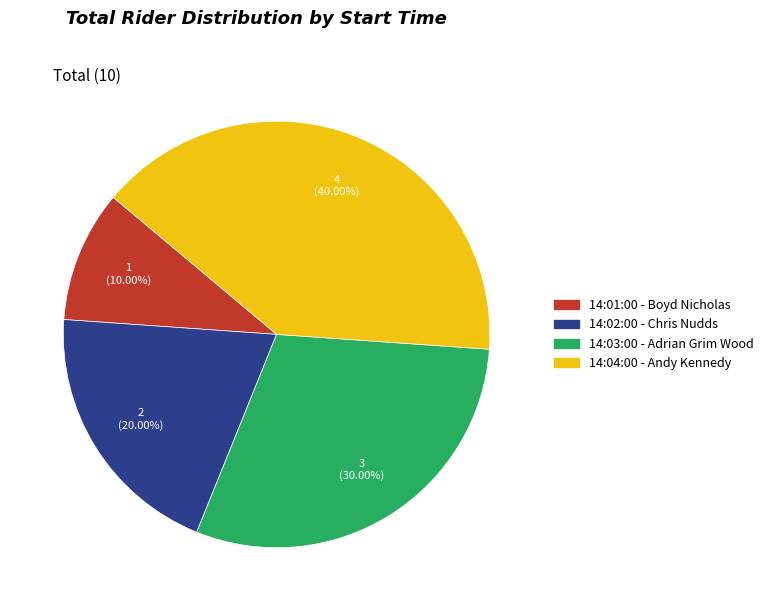

Rank the categories by value from lowest to highest.

14:01:00, 14:02:00, 14:03:00, 14:04:00